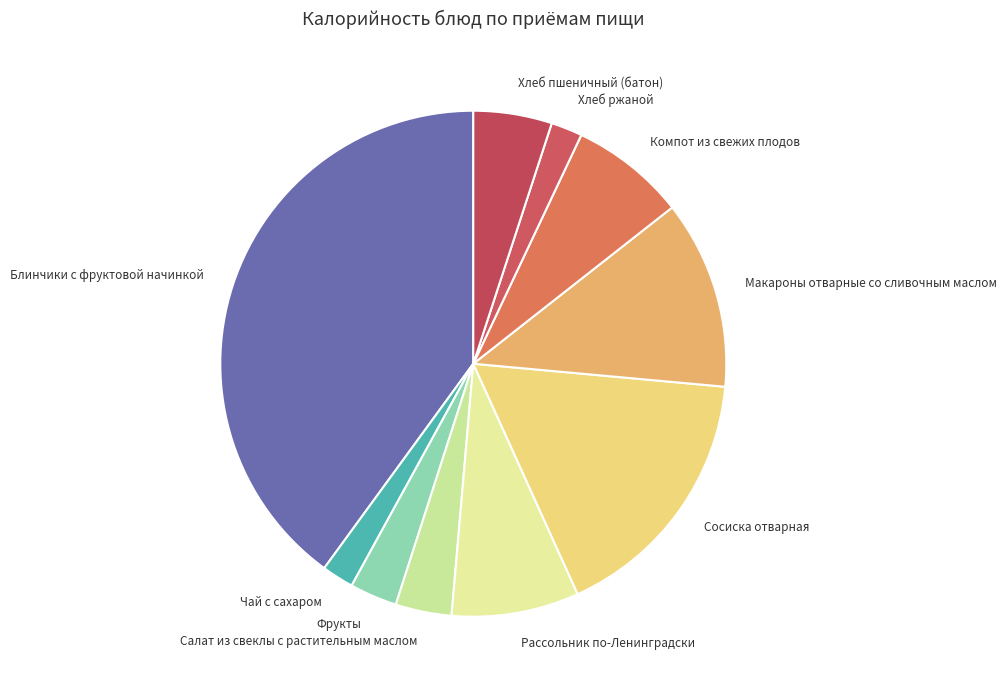

Combined, do Фрукты and Рассольник по-Ленинградски account for over 50%?

No